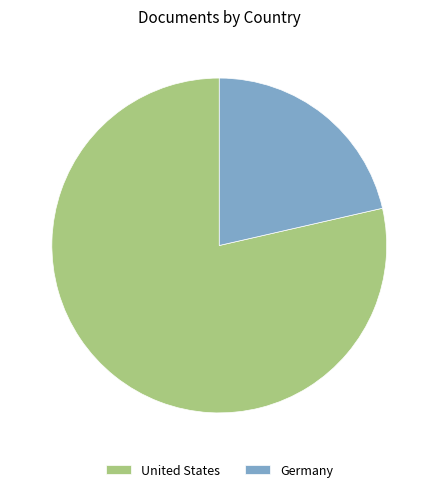

Approximately how many times larger is the value at Germany compared to United States?

0.3